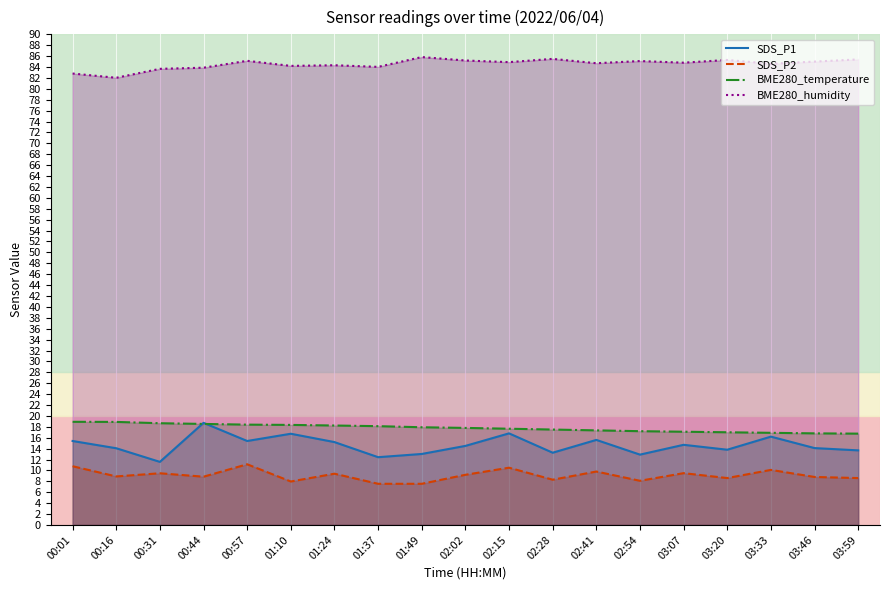

Which series ends up on top after the final intersection of BME280_temperature and SDS_P1?

BME280_temperature